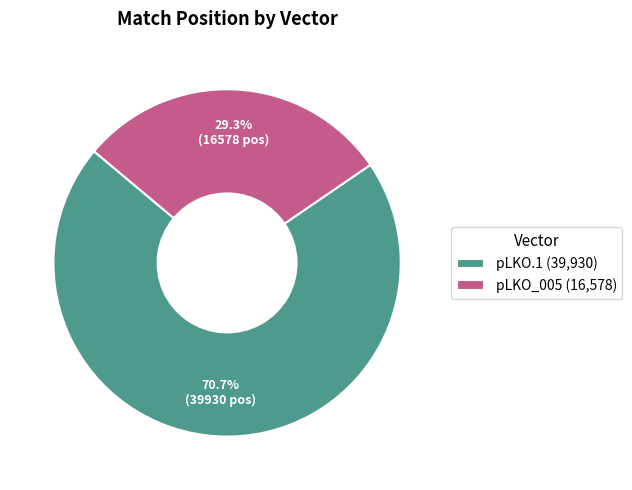

What is the ratio of the value at pLKO_005 (16,578) to the value at pLKO.1 (39,930)?

0.4